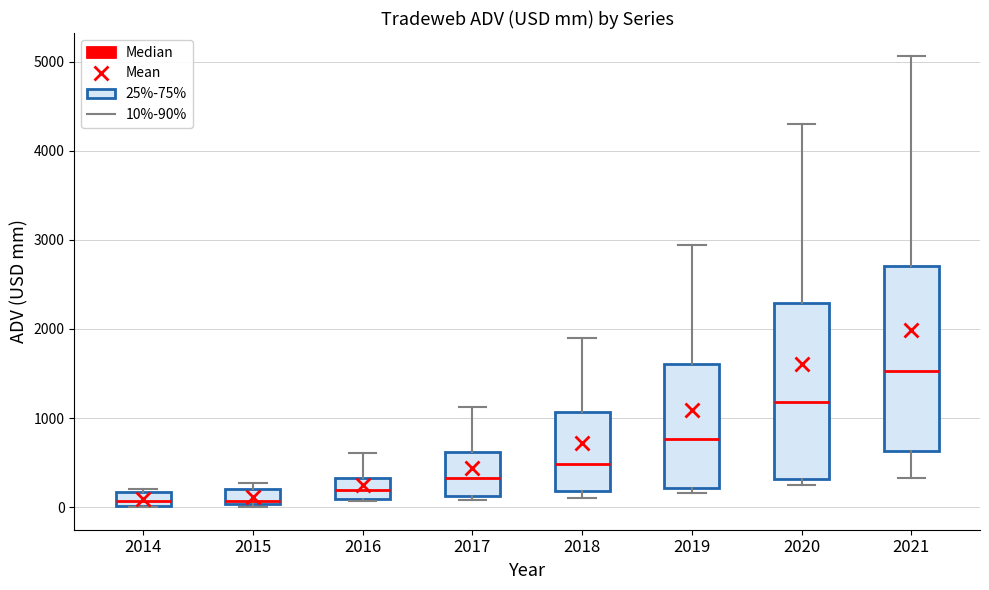

Which box is the tallest, from its lower edge to its upper edge?

2021